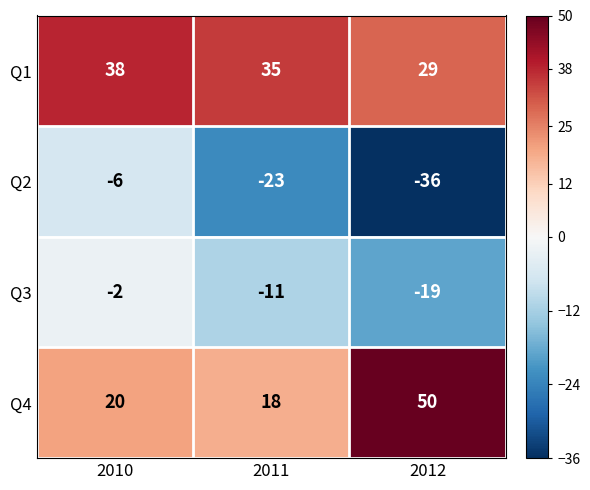

Is the value of Q4 at 2012 greater than the value of Q1 at 2012?

Yes